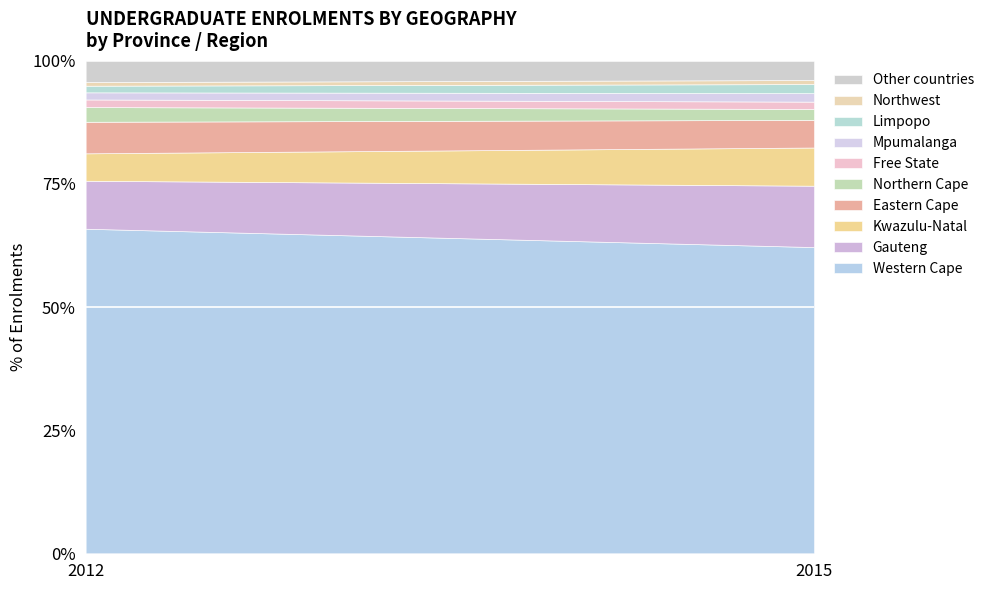

Which category has the highest value in the Western Cape series?

2012